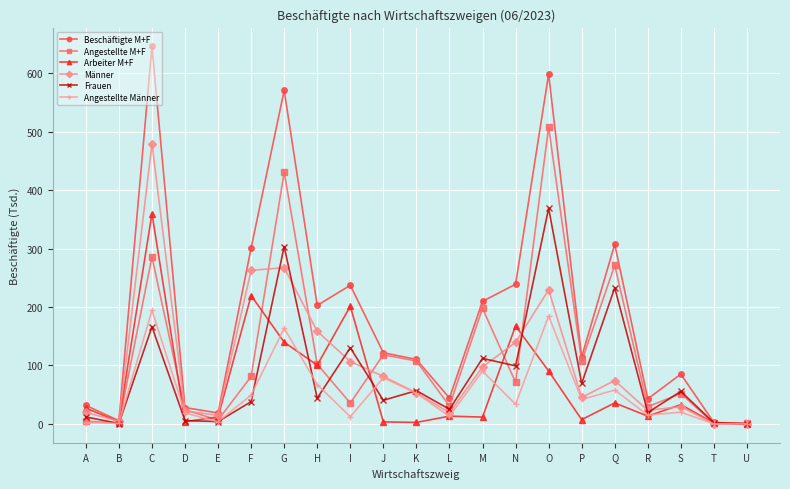

What is the lowest value of the Beschäftigte M+F series?

0.9